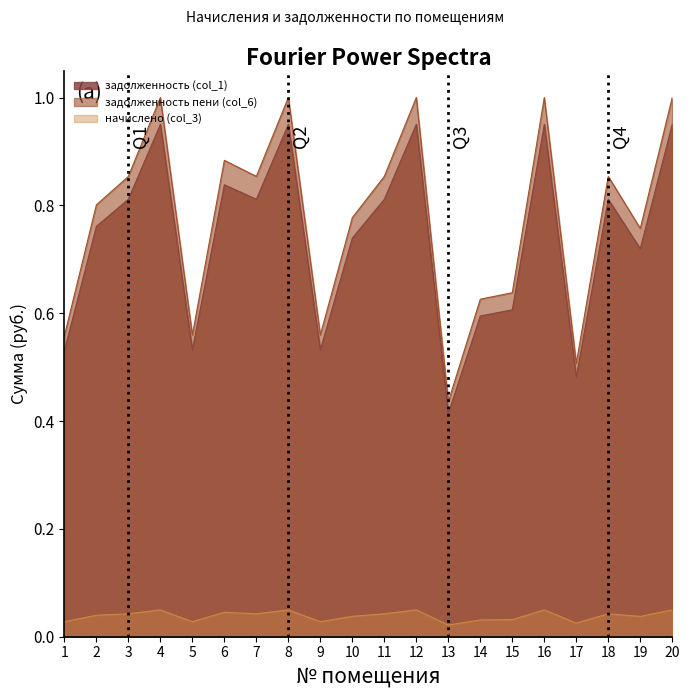

Which series has the largest range (max minus min)?

задолженность пени (col_6)